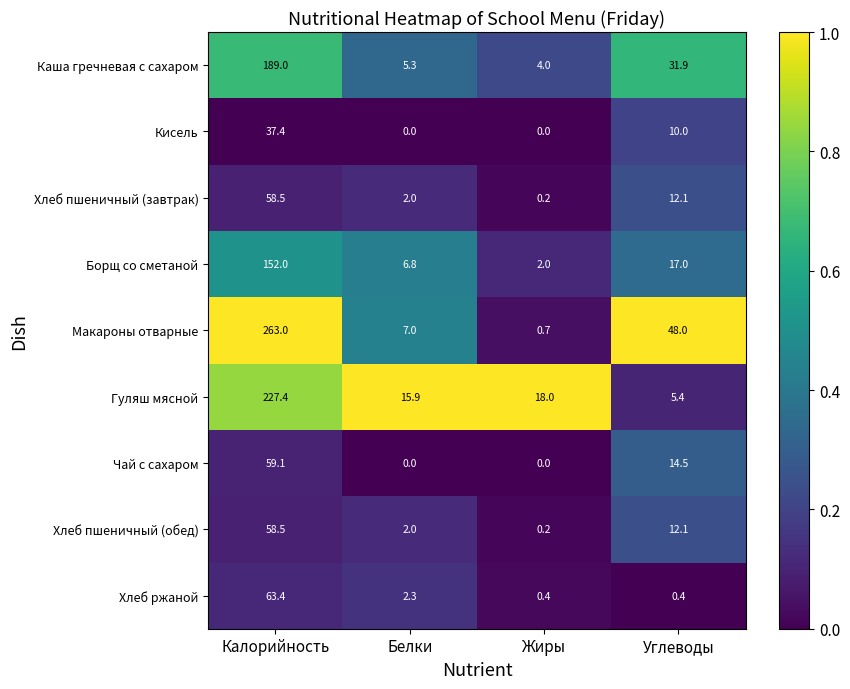

Which series has the largest total across all categories?

Макароны отварные